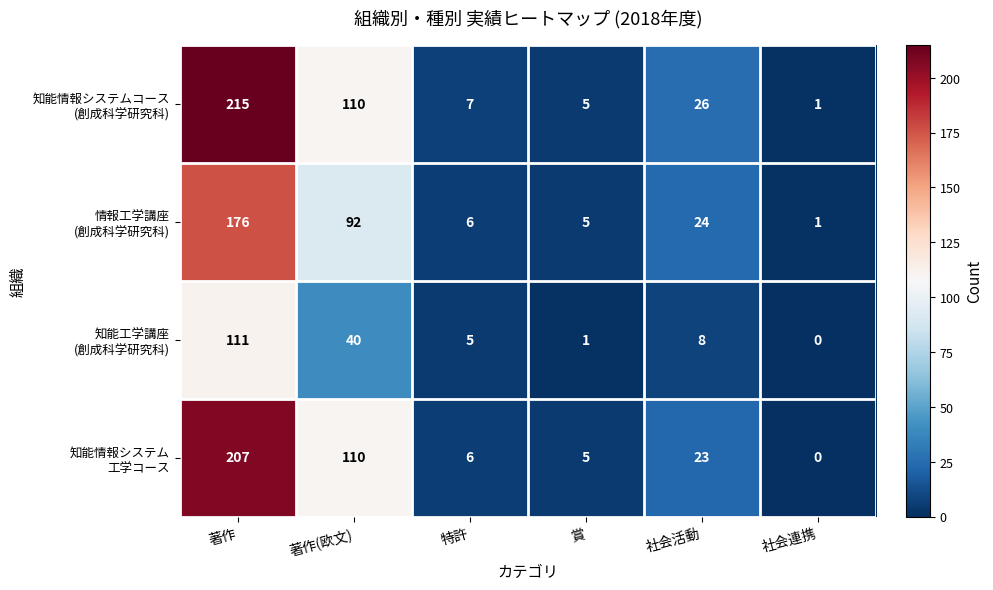

What is the difference between the highest and lowest values at 著作?

104